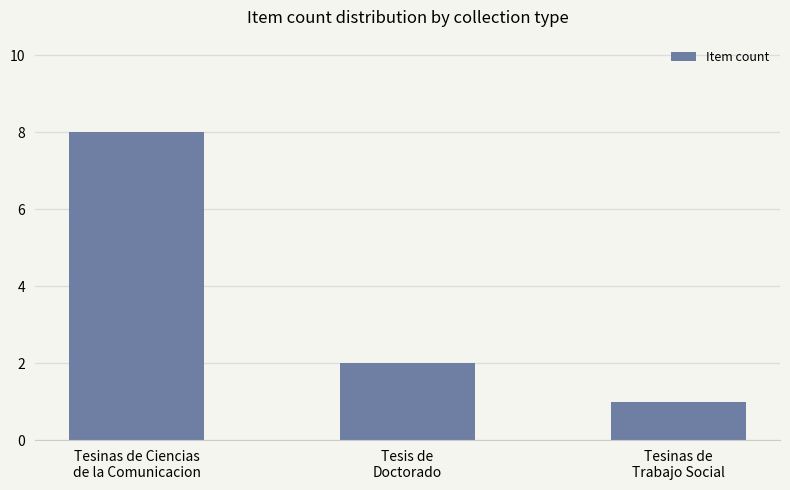

The chart shows a value of 2 at Tesis de
Doctorado. True or false?

True